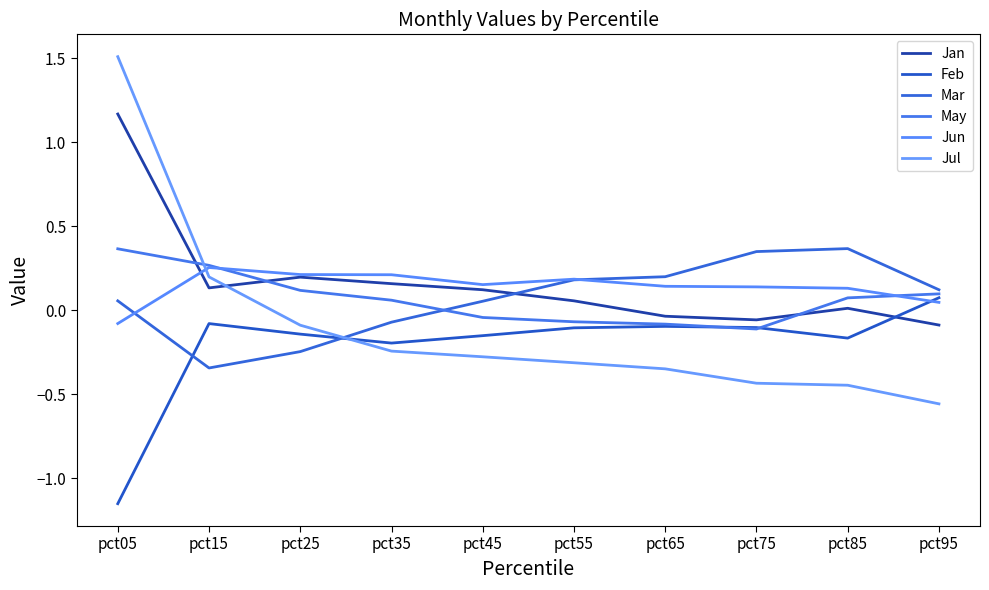

Does the chart have visible grid lines?

No